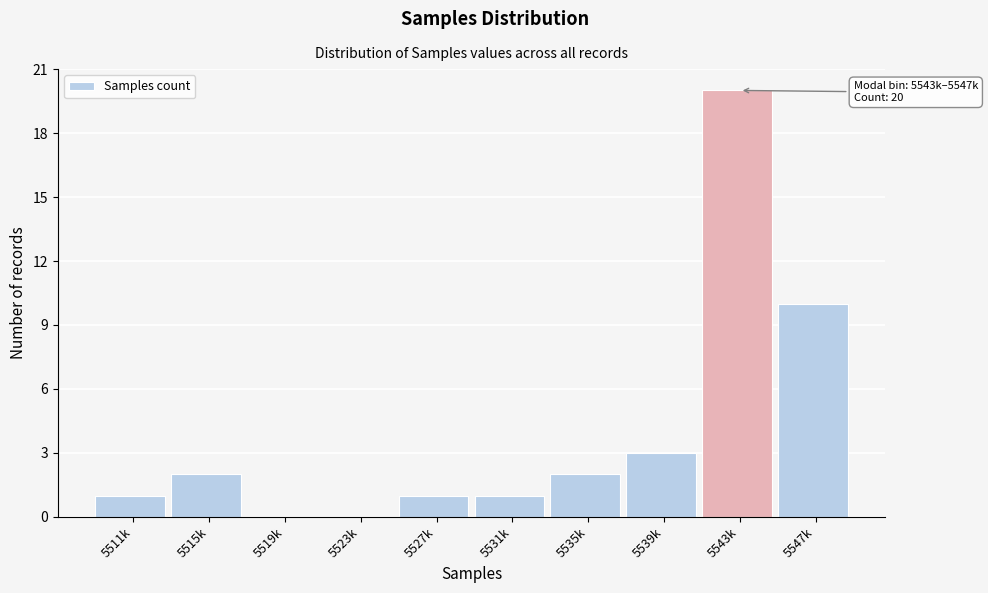

Reading left to right, transcribe all the data shown in this chart.

5511k=1	5515k=2	5519k=0	5523k=0	5527k=1	5531k=1	5535k=2	5539k=3	5543k=20	5547k=10